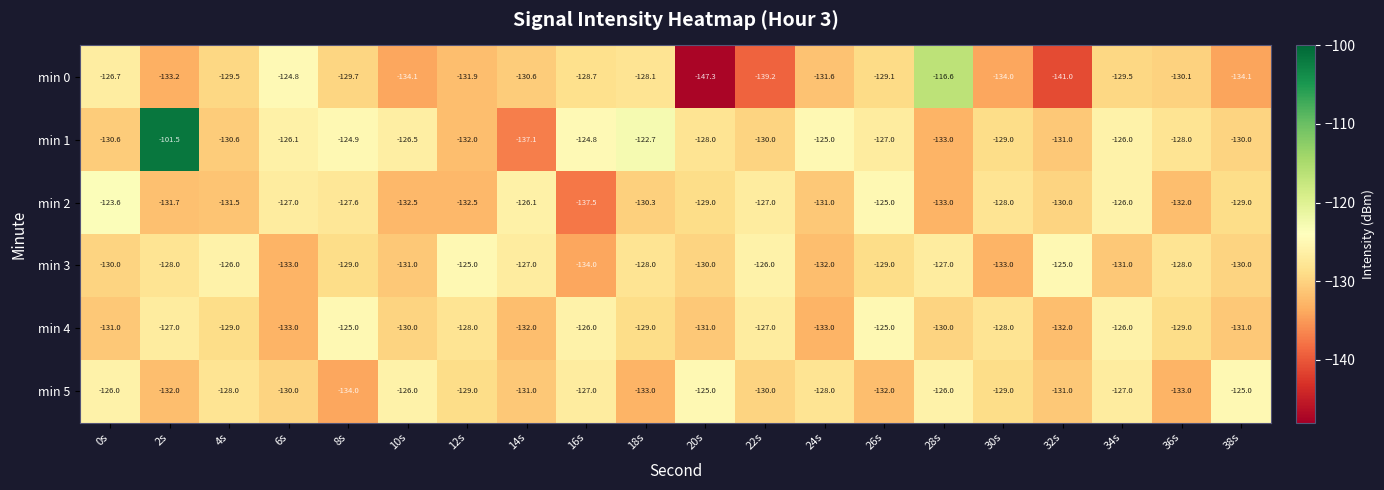

What is the spread (max minus min) of values at 30s?

6.0